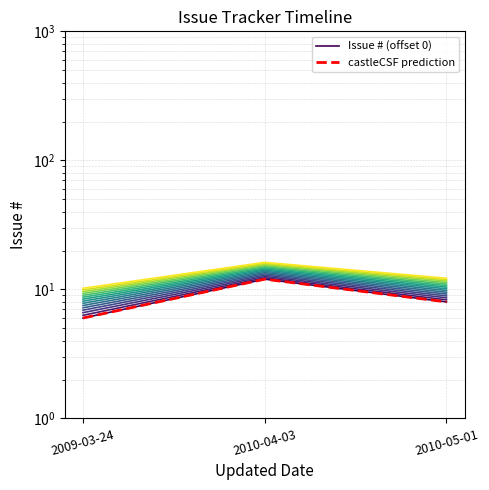

At which label does Issue # (offset 0) first exceed 8?

2010-04-03